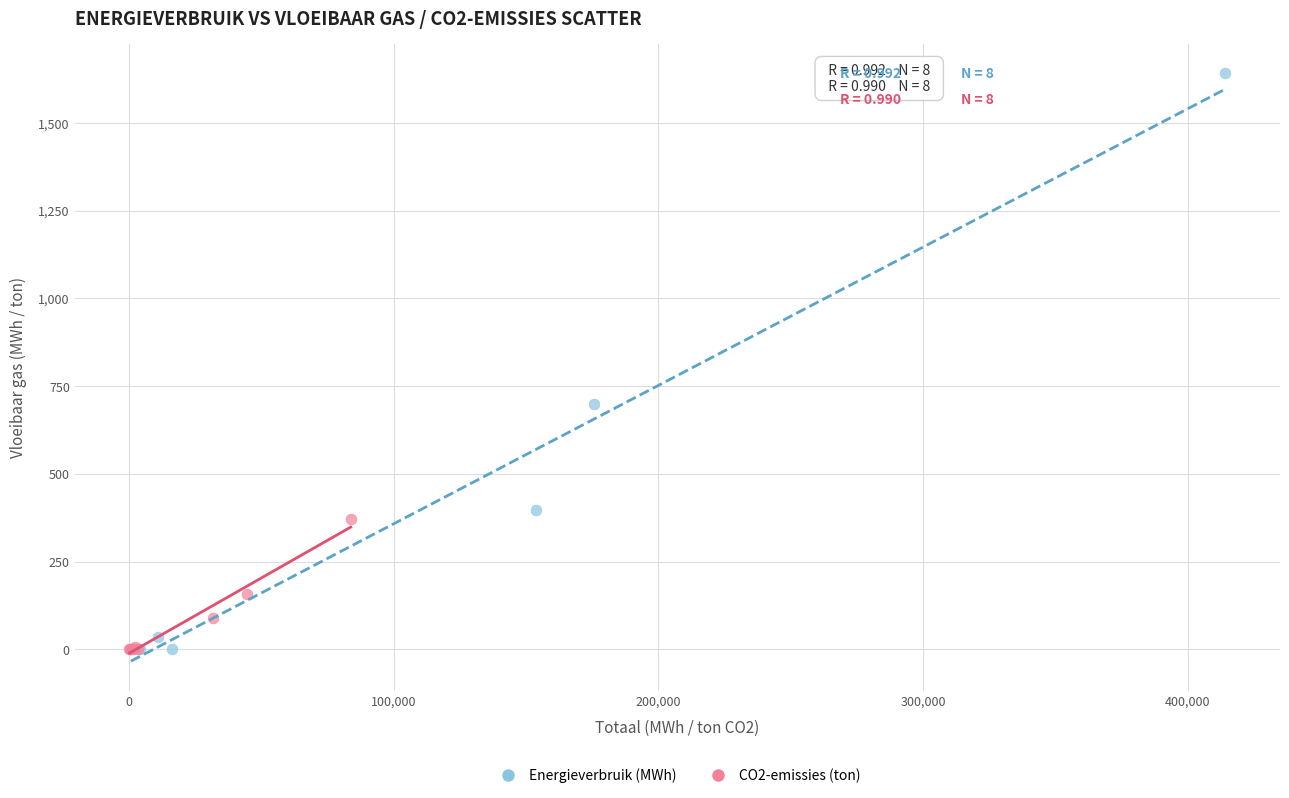

Which series has the widest spread of Y values?

Energieverbruik (MWh)